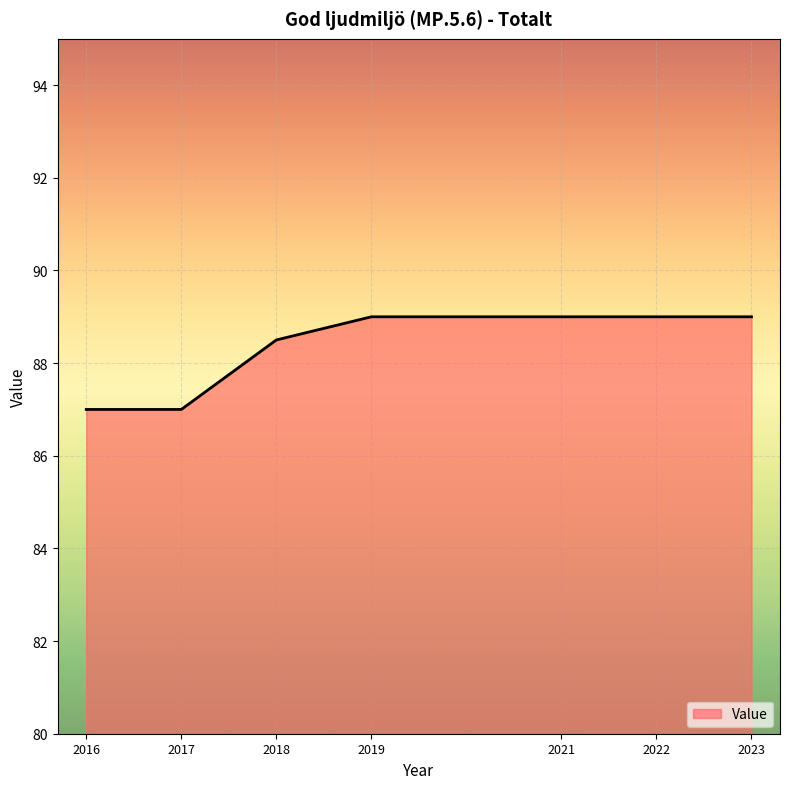

What is the change in value from 2018 to 2022?

+0.5